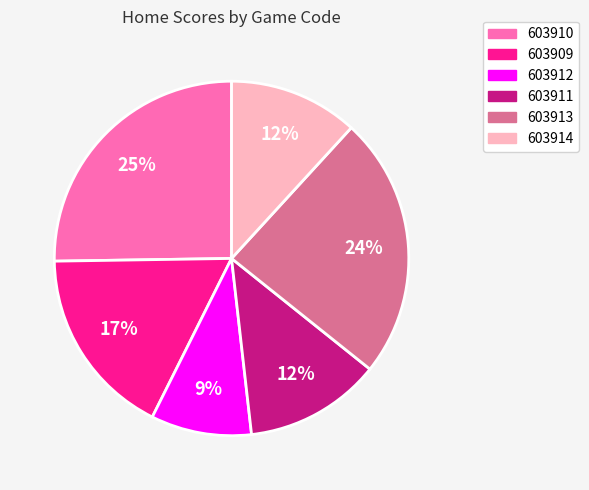

Is it true that 603912 is 1% of the pie?

False